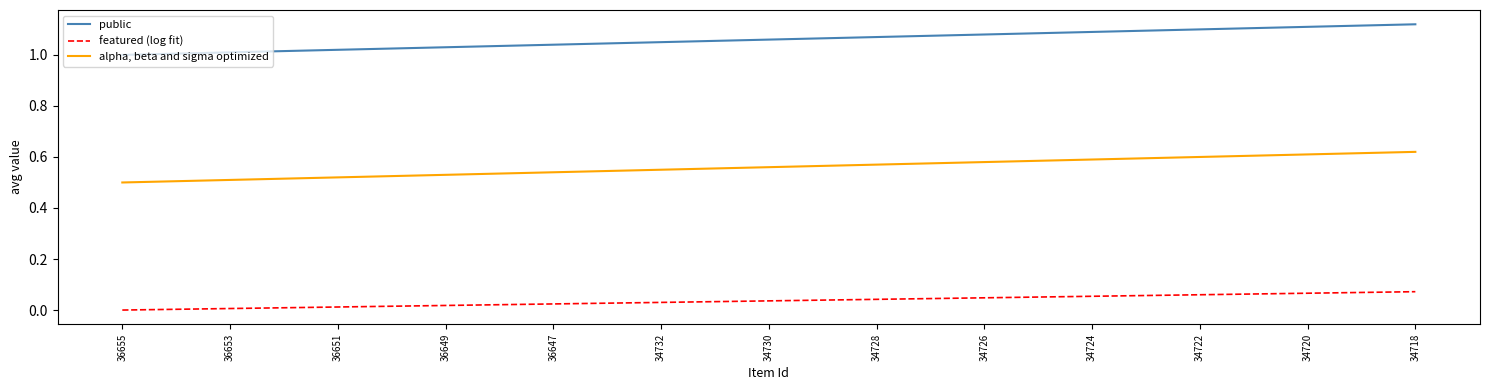

True or false: alpha, beta and sigma optimized and public cross at least once.

False